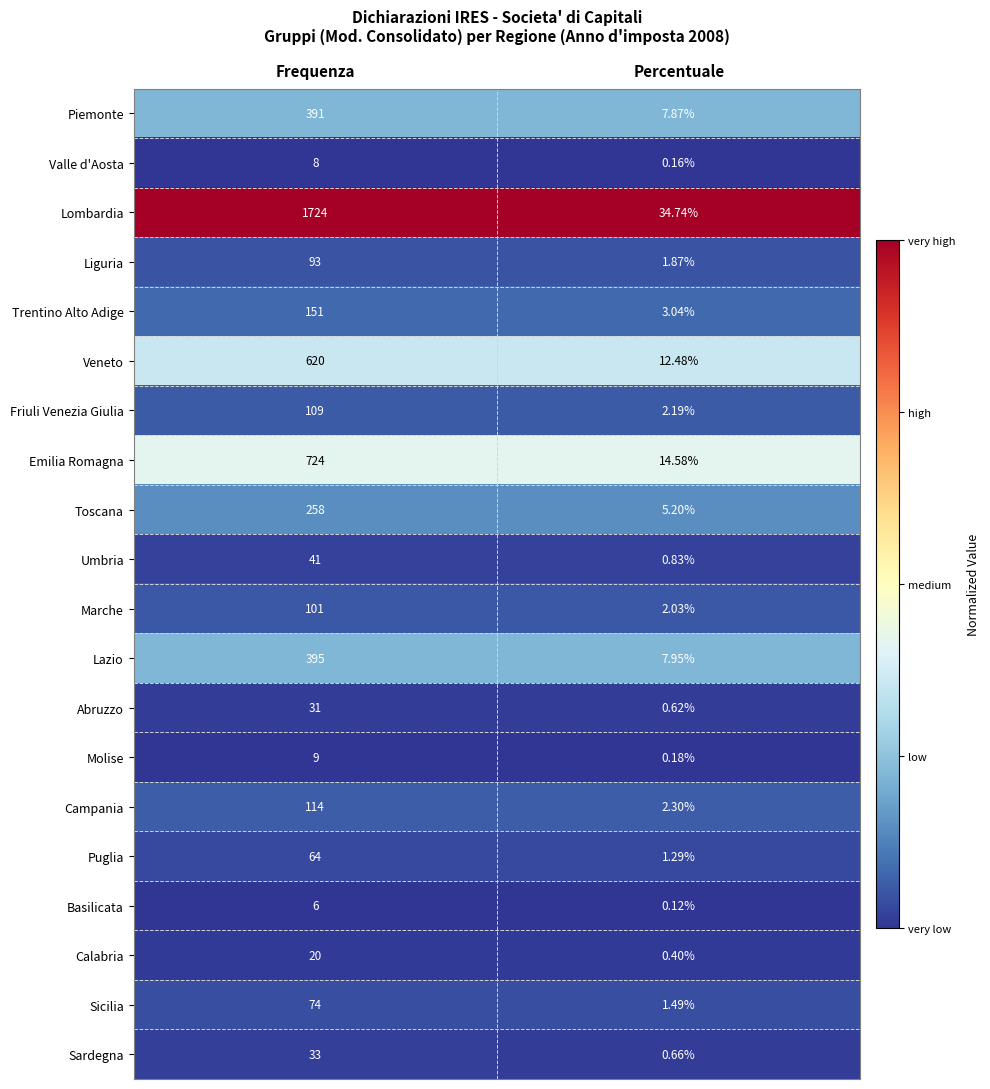

Which label corresponds to the smallest value in the chart?

Percentuale